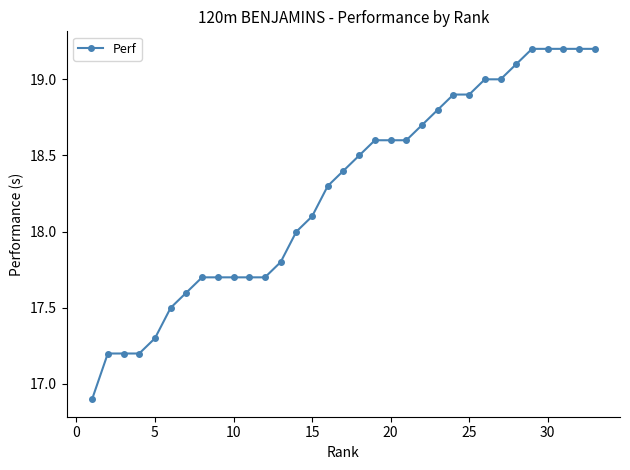

What is the value of the 21st point from the left?

18.6